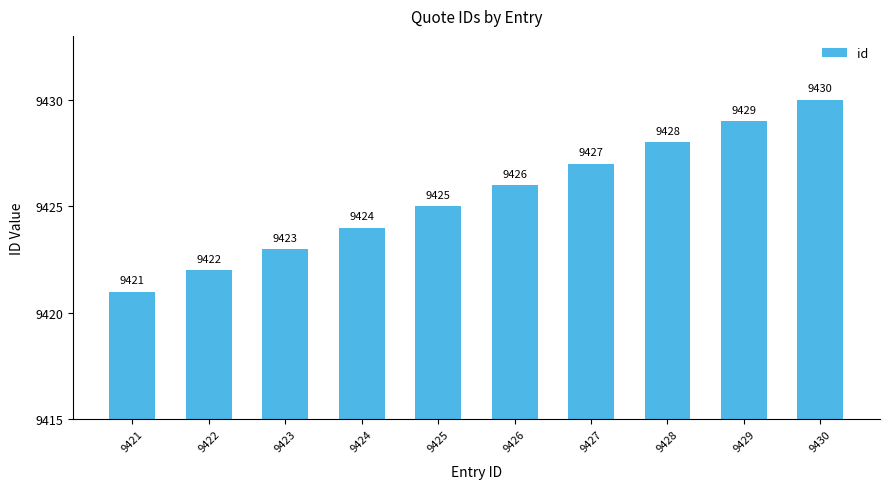

What is the sum of all values?

94255